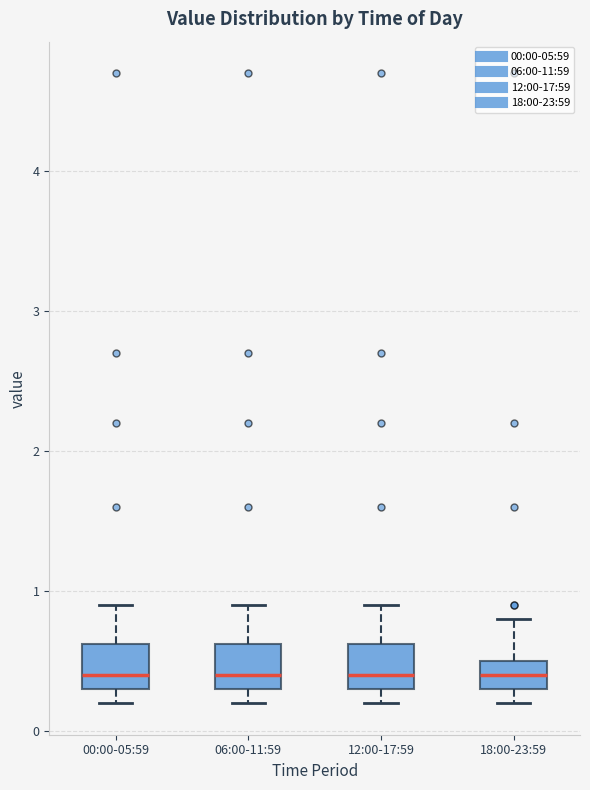

Reading left to right, read every box against the y-axis: the position of its median line, the range the box covers, and the ends of its whiskers. The values are not printed on the chart, so give them approximately, as read against the axis.

00:00-05:59: median 0.4, box 0.3 to 0.6, whiskers 0.2 to 0.9
06:00-11:59: median 0.4, box 0.3 to 0.6, whiskers 0.2 to 0.9
12:00-17:59: median 0.4, box 0.3 to 0.6, whiskers 0.2 to 0.9
18:00-23:59: median 0.4, box 0.3 to 0.5, whiskers 0.2 to 0.8